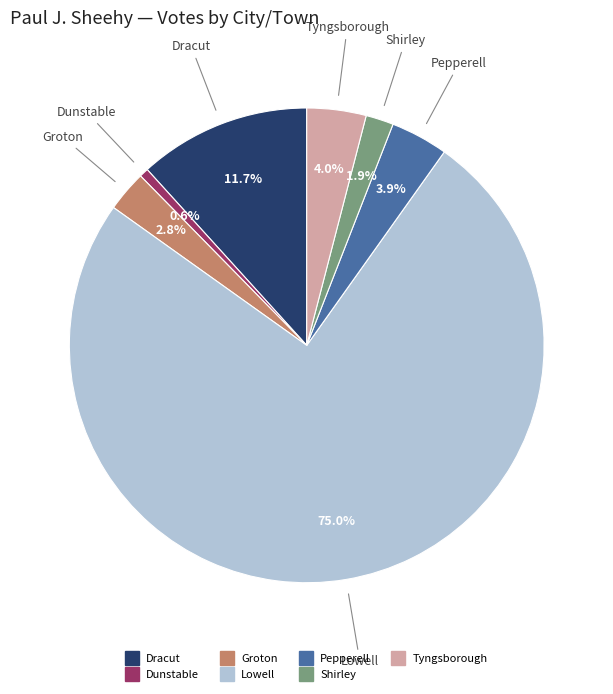

To the nearest percent, what percentage of the pie is Lowell?

75%